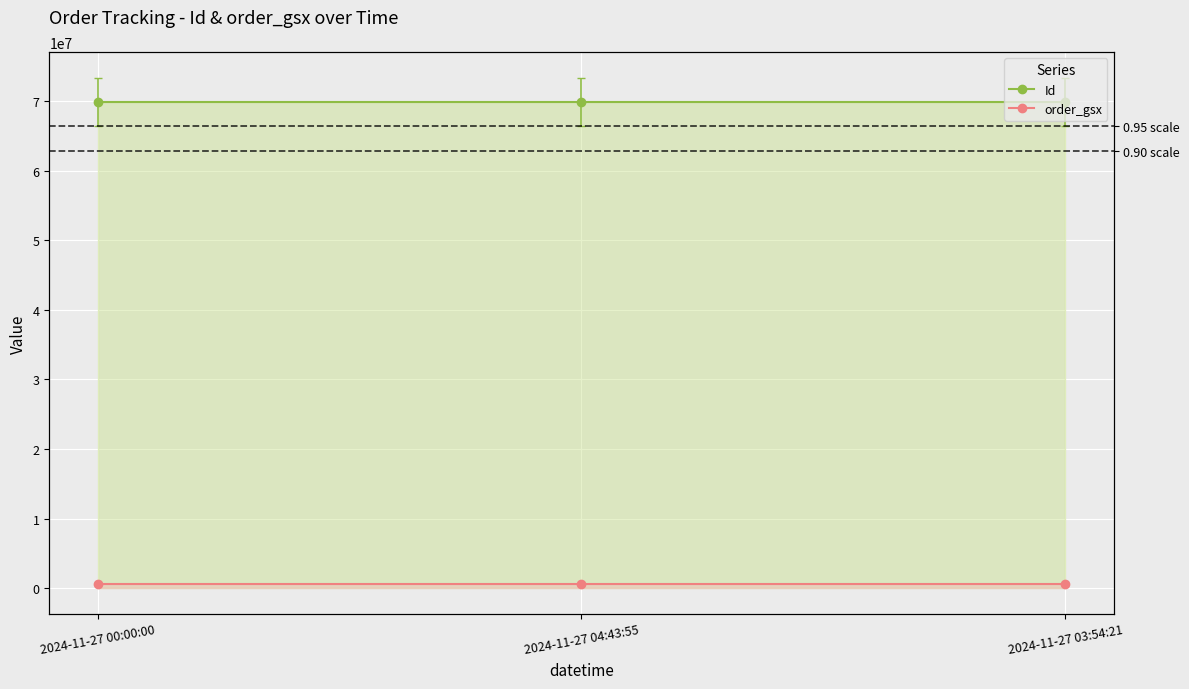

Reading left to right, extract all data points from this chart.

Id: 69870733	69870734	69870735
order_gsx: 581565	581565	581565